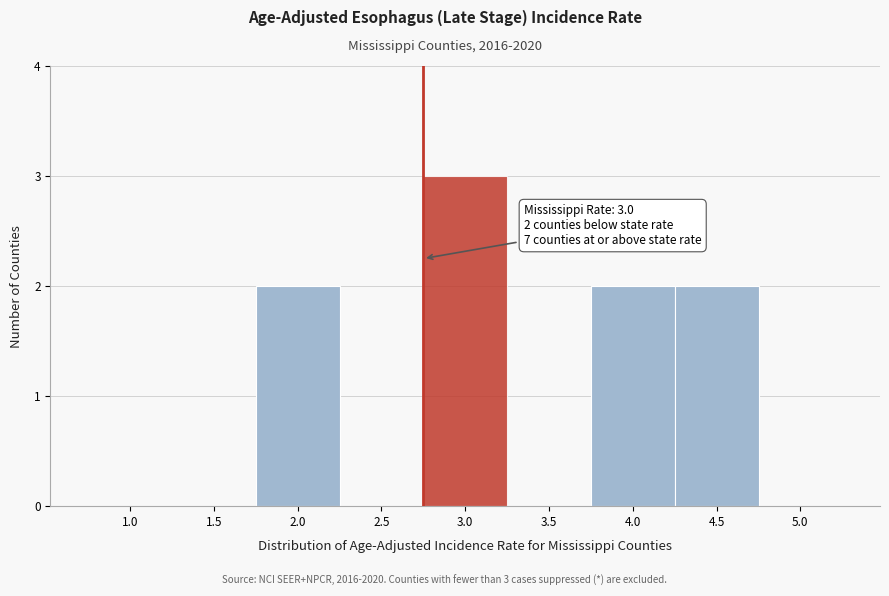

Reading right to left, what are all the values shown in this chart?

5.0=0	4.5=2	4.0=2	3.5=0	3.0=3	2.5=0	2.0=2	1.5=0	1.0=0